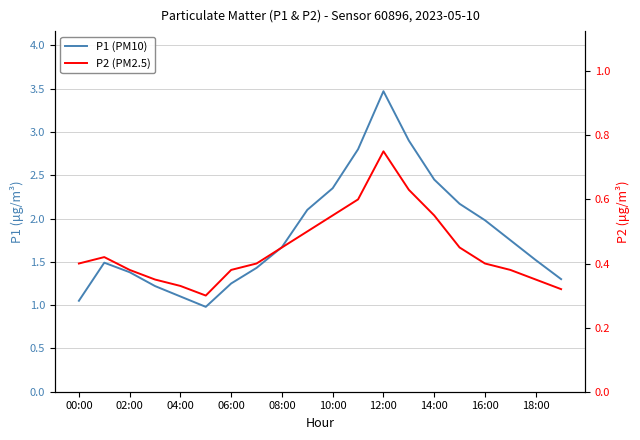

What is the label of the 6th point from the right?

14:00